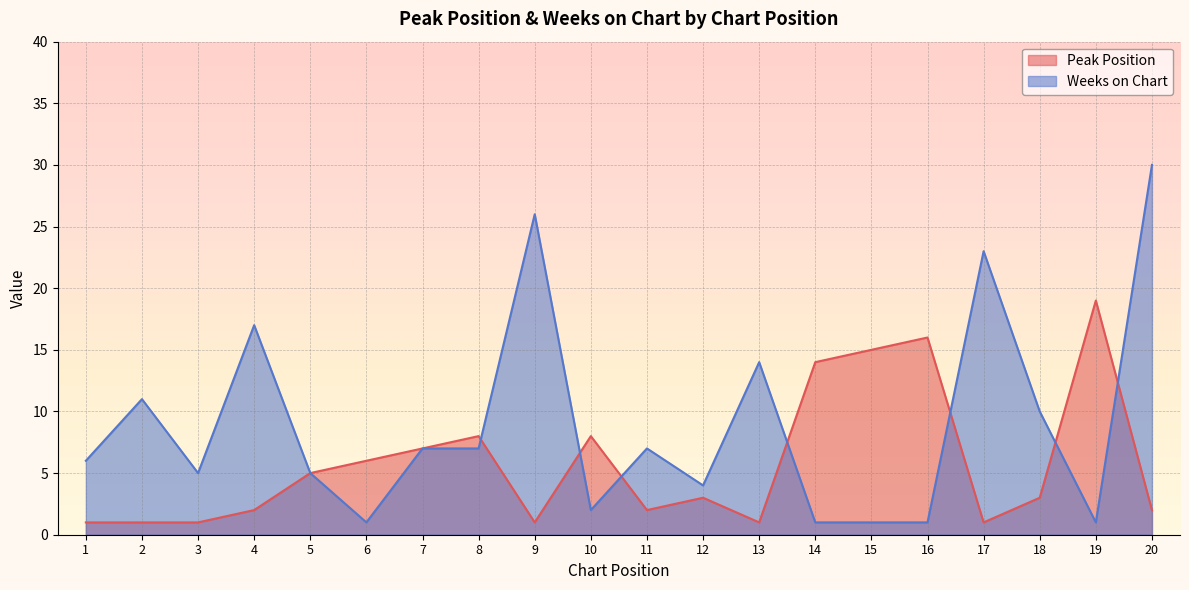

Reading left to right, transcribe all the data shown in this chart.

Peak Position: 1=1	2=1	3=1	4=2	5=5	6=6	7=7	8=8	9=1	10=8	11=2	12=3	13=1	14=14	15=15	16=16	17=1	18=3	19=19	20=2
Weeks on Chart: 1=6	2=11	3=5	4=17	5=5	6=1	7=7	8=7	9=26	10=2	11=7	12=4	13=14	14=1	15=1	16=1	17=23	18=10	19=1	20=30